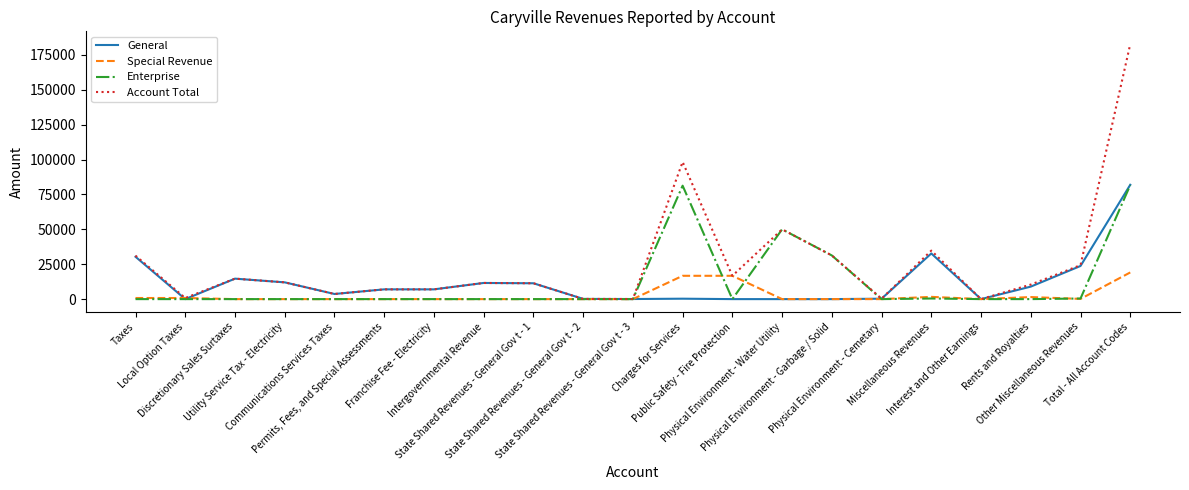

Which series has the widest spread of values?

Account Total